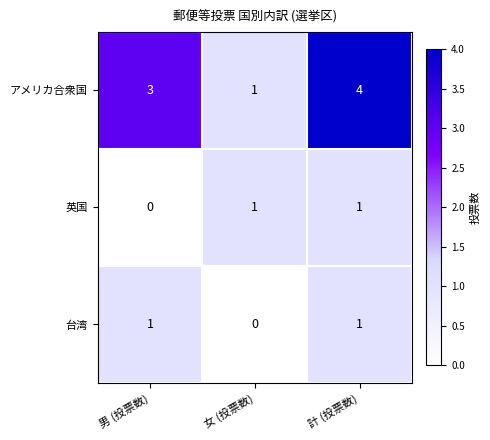

At how many categories does at least one series exceed 0?

3